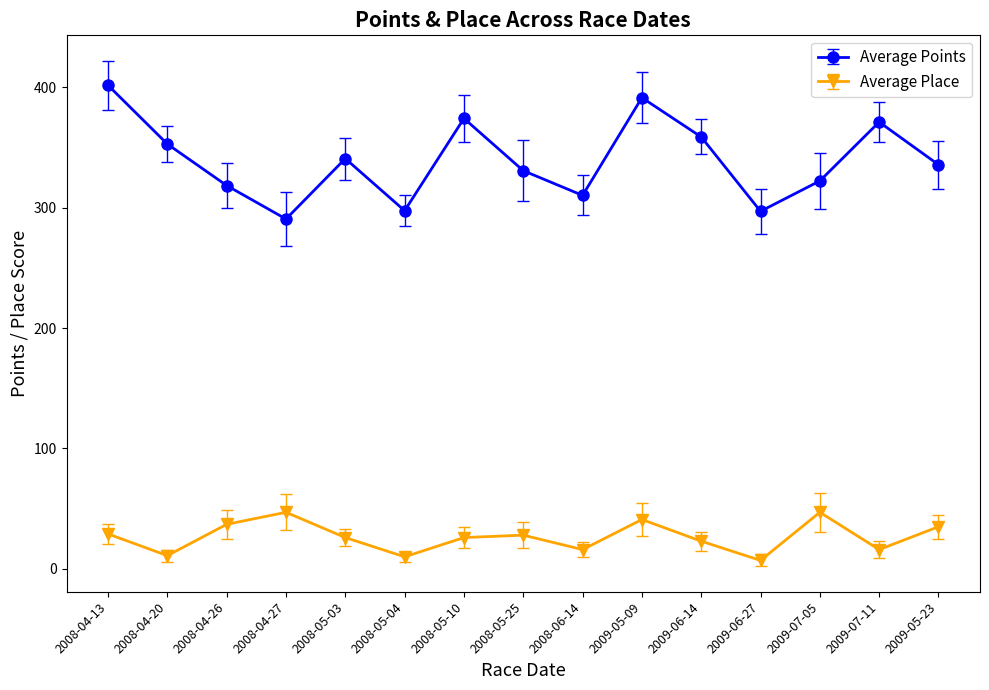

What is the label of the 12th point from the right?

2008-04-27